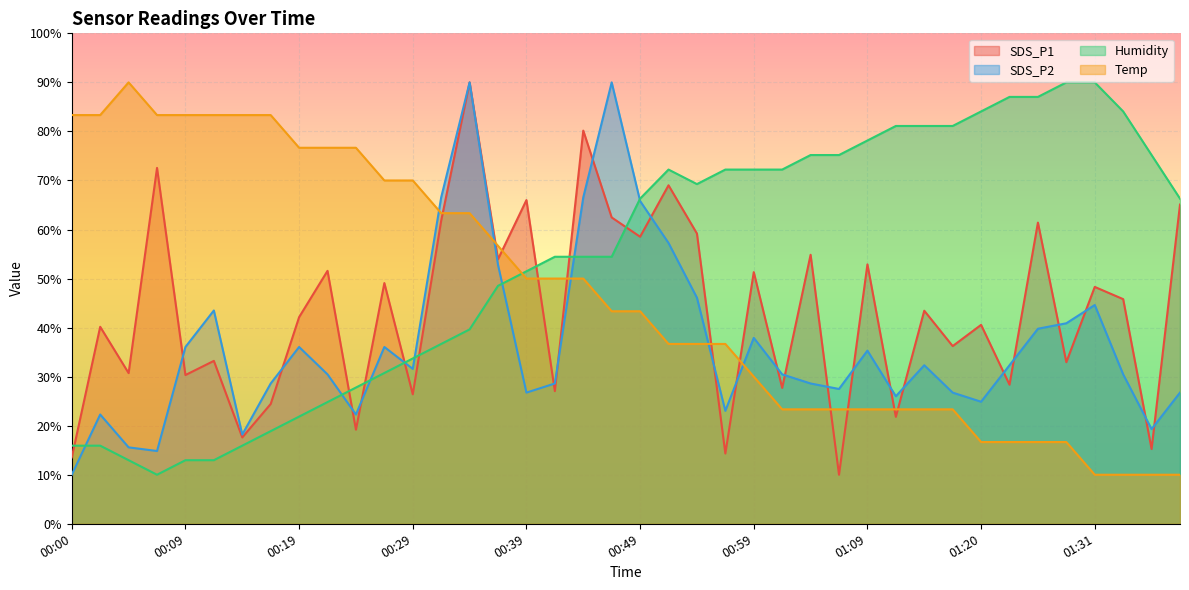

Reading left to right, what are all the values shown in this chart?

SDS_P1: 00:00=13.5	00:02=40.2	00:04=30.7	00:07=72.6	00:09=30.3	00:12=33.2	00:14=17.6	00:17=24.4	00:19=42.1	00:22=51.6	00:24=19.2	00:26=49.1	00:29=26.4	00:31=61.8	00:34=90.0	00:36=53.9	00:39=66.0	00:41=27.0	00:44=80.2	00:46=62.5	00:49=58.5	00:51=69.0	00:54=59.2	00:56=14.3	00:59=51.3	01:01=27.7	01:04=54.9	01:06=10.0	01:09=52.9	01:11=21.8	01:14=43.4	01:17=36.2	01:20=40.6	01:22=28.4	01:25=61.4	01:28=33.0	01:31=48.3	01:33=45.8	01:35=15.2	01:38=65.1
SDS_P2: 00:00=10.0	00:02=22.3	00:04=15.6	00:07=14.8	00:09=36.0	00:12=43.5	00:14=18.2	00:17=28.6	00:19=36.0	00:22=30.5	00:24=22.3	00:26=36.0	00:29=31.6	00:31=66.6	00:34=90.0	00:36=52.8	00:39=26.7	00:41=28.6	00:44=66.6	00:46=90.0	00:49=65.8	00:51=57.3	00:54=46.1	00:56=23.0	00:59=37.9	01:01=30.5	01:04=28.6	01:06=27.5	01:09=35.3	01:11=26.0	01:14=32.3	01:17=26.7	01:20=24.9	01:22=32.3	01:25=39.8	01:28=40.9	01:31=44.6	01:33=30.5	01:35=19.3	01:38=26.7
Humidity: 00:00=15.9	00:02=15.9	00:04=13.0	00:07=10.0	00:09=13.0	00:12=13.0	00:14=15.9	00:17=18.9	00:19=21.9	00:22=24.8	00:24=27.8	00:26=30.7	00:29=33.7	00:31=36.7	00:34=39.6	00:36=48.5	00:39=51.5	00:41=54.4	00:44=54.4	00:46=54.4	00:49=66.3	00:51=72.2	00:54=69.3	00:56=72.2	00:59=72.2	01:01=72.2	01:04=75.2	01:06=75.2	01:09=78.1	01:11=81.1	01:14=81.1	01:17=81.1	01:20=84.1	01:22=87.0	01:25=87.0	01:28=90.0	01:31=90.0	01:33=84.1	01:35=75.2	01:38=66.3
Temp: 00:00=83.3	00:02=83.3	00:04=90.0	00:07=83.3	00:09=83.3	00:12=83.3	00:14=83.3	00:17=83.3	00:19=76.7	00:22=76.7	00:24=76.7	00:26=70.0	00:29=70.0	00:31=63.3	00:34=63.3	00:36=56.7	00:39=50.0	00:41=50.0	00:44=50.0	00:46=43.3	00:49=43.3	00:51=36.7	00:54=36.7	00:56=36.7	00:59=30.0	01:01=23.3	01:04=23.3	01:06=23.3	01:09=23.3	01:11=23.3	01:14=23.3	01:17=23.3	01:20=16.7	01:22=16.7	01:25=16.7	01:28=16.7	01:31=10.0	01:33=10.0	01:35=10.0	01:38=10.0